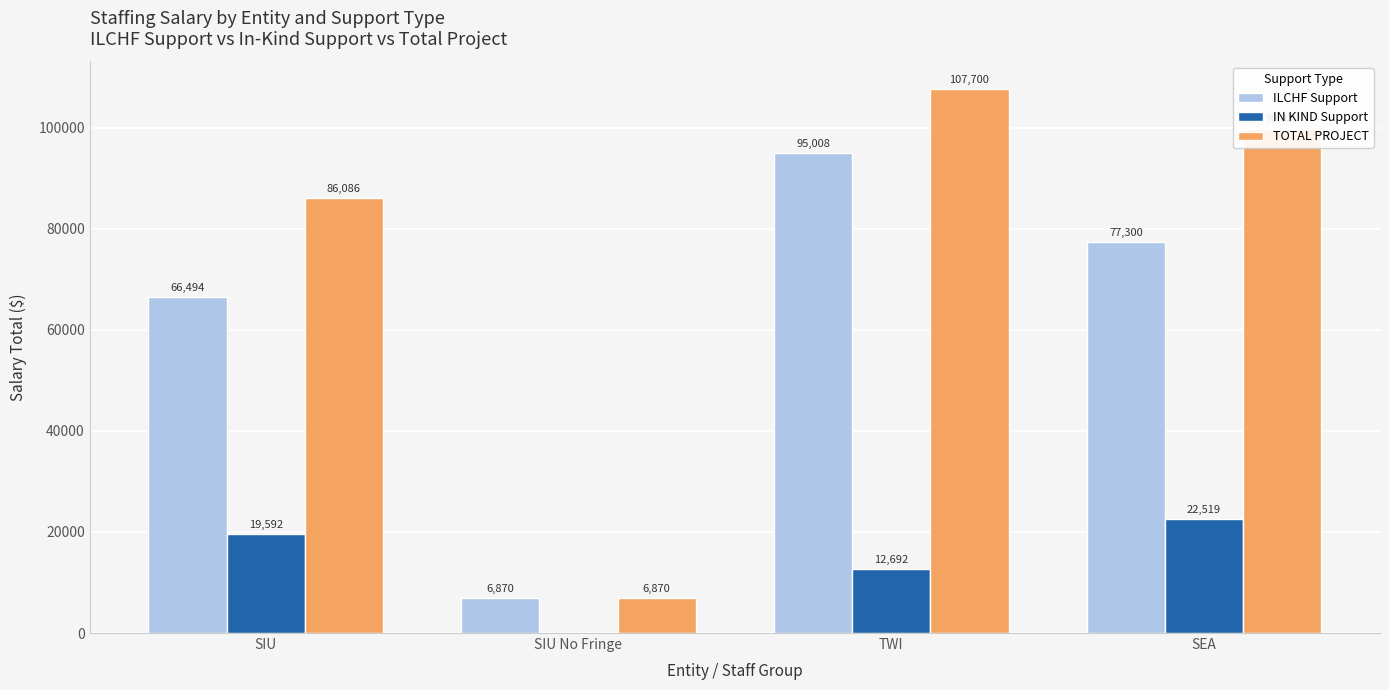

How many positive values does the IN KIND Support series have?

3